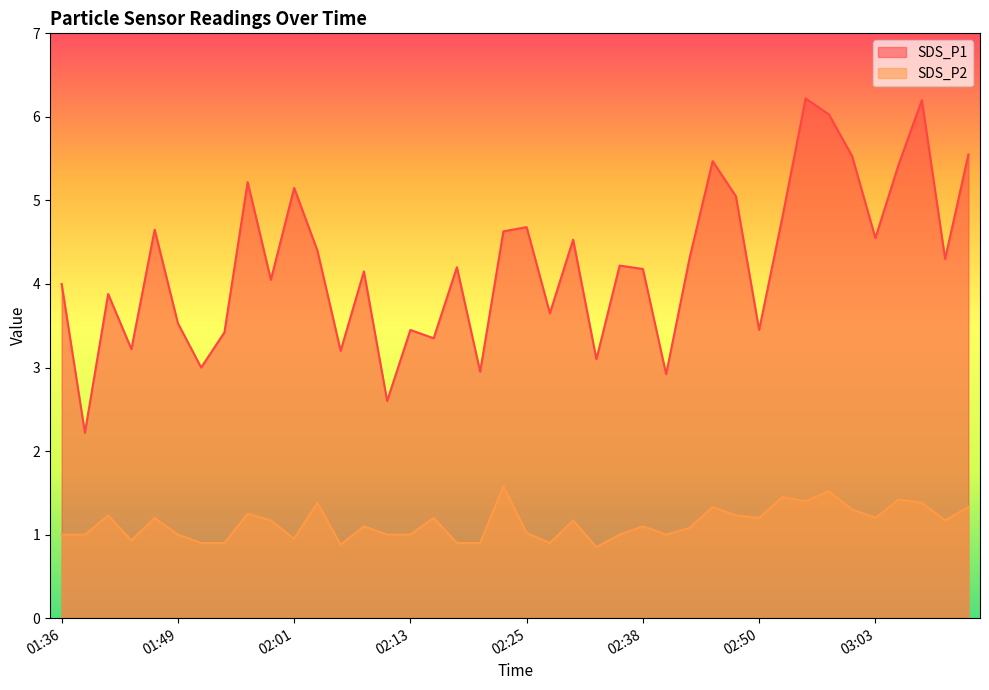

How many data points in SDS_P1 are less than 4?

15